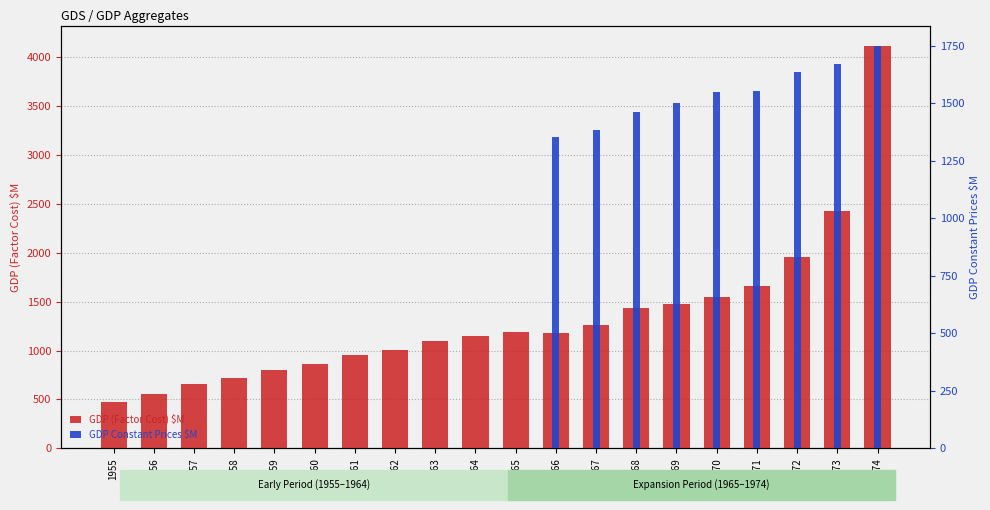

True or false: GDP (Factor Cost) $M has a value of 1954.4 at 1964.

False